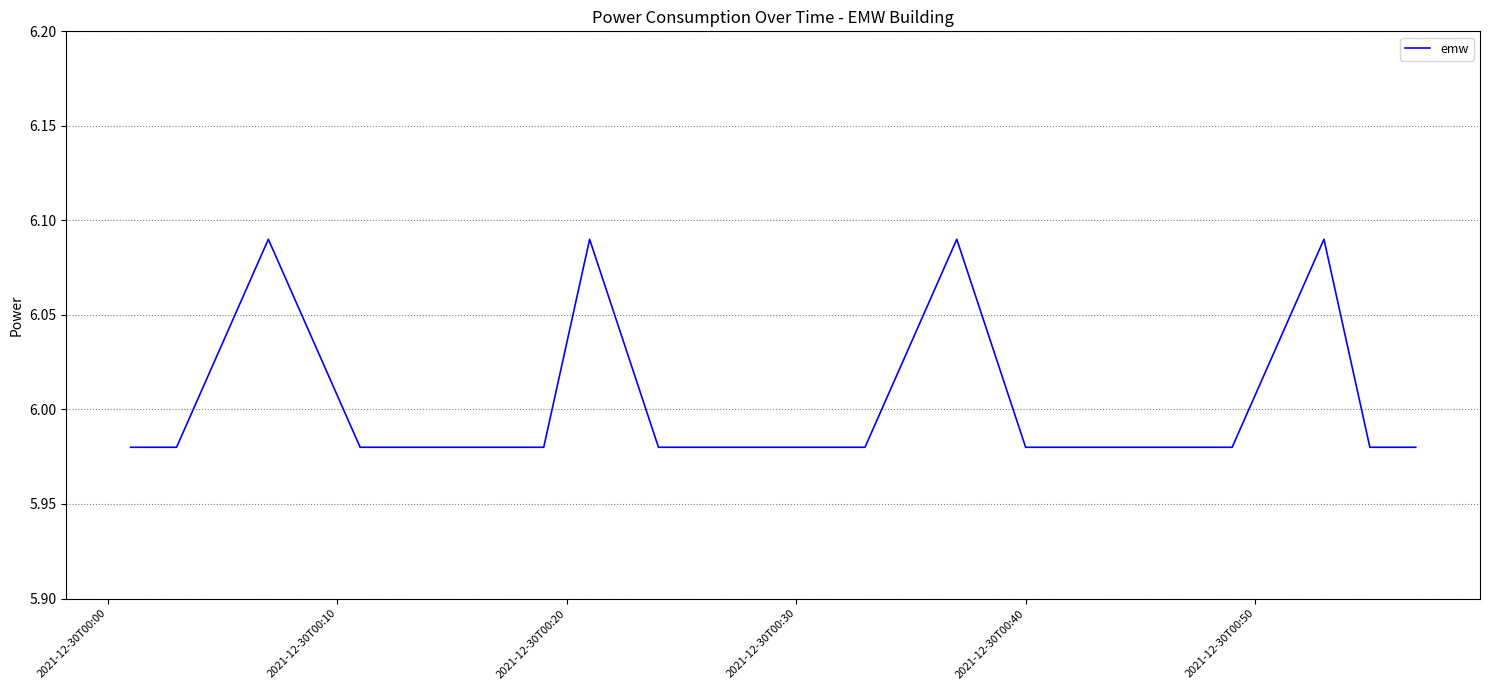

Does the chart have visible grid lines?

Yes